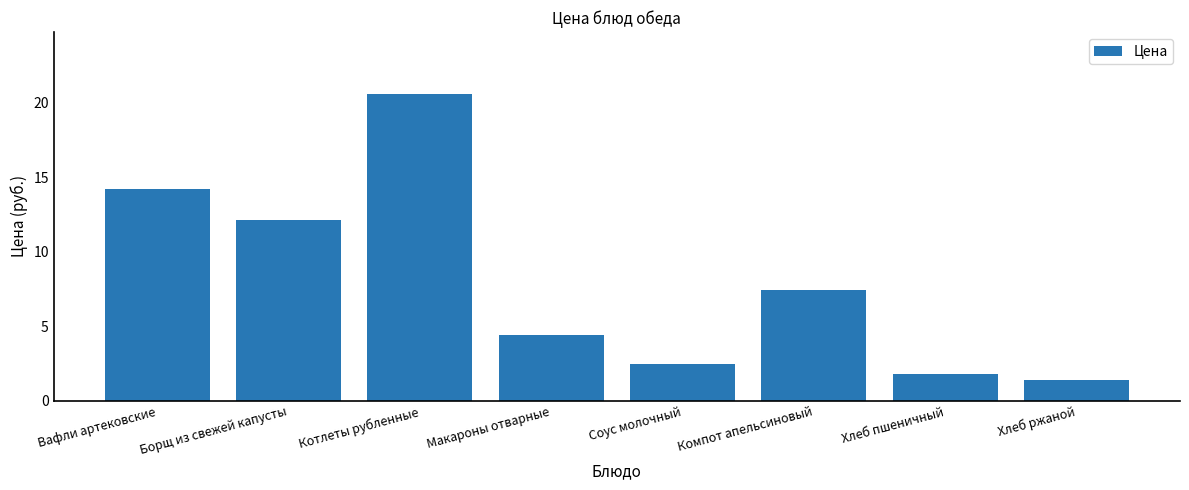

What is the label of the 2nd bar from the right?

Хлеб пшеничный